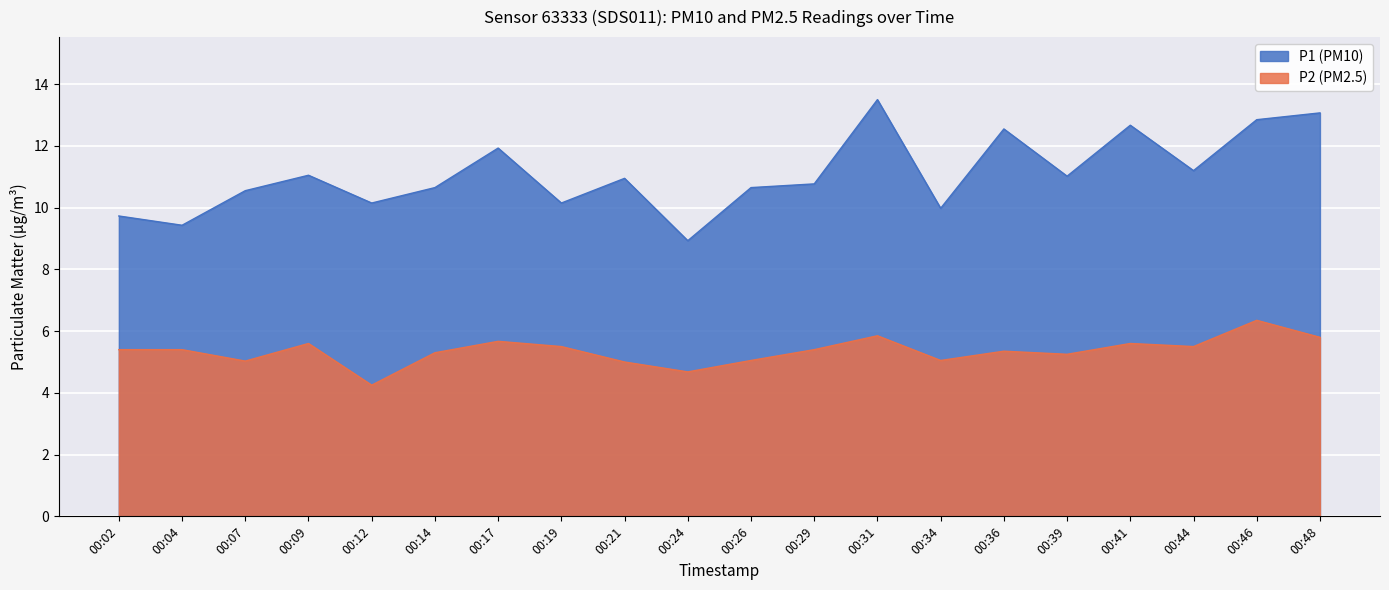

Which category has the highest value in the P1 series?

00:31